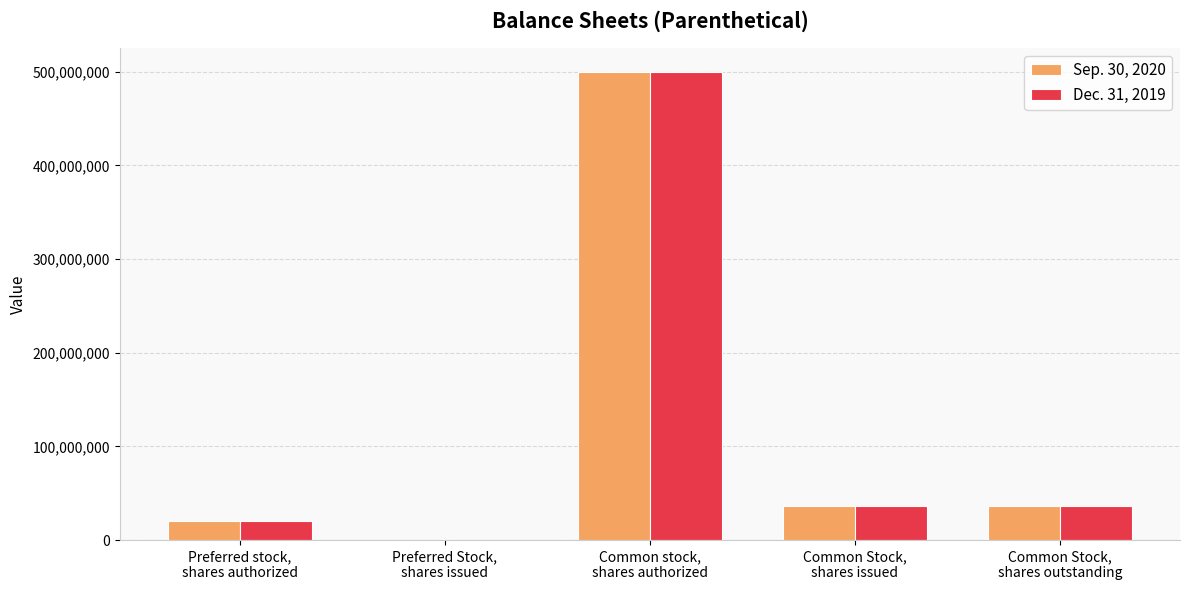

What is the maximum value for Dec. 31, 2019?

500000000